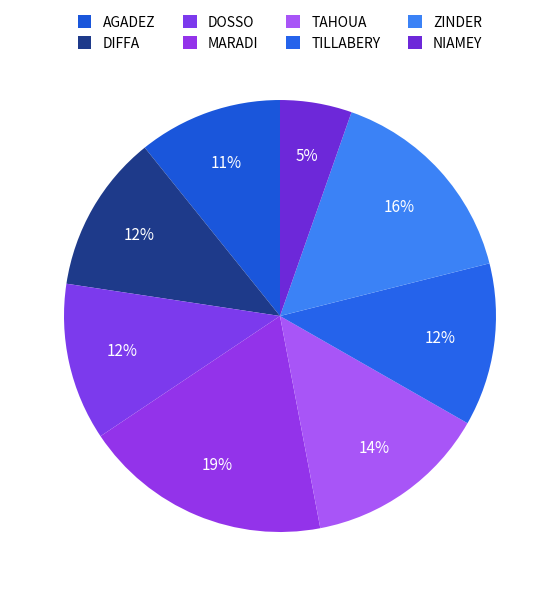

Which category has the smallest portion of the pie?

NIAMEY